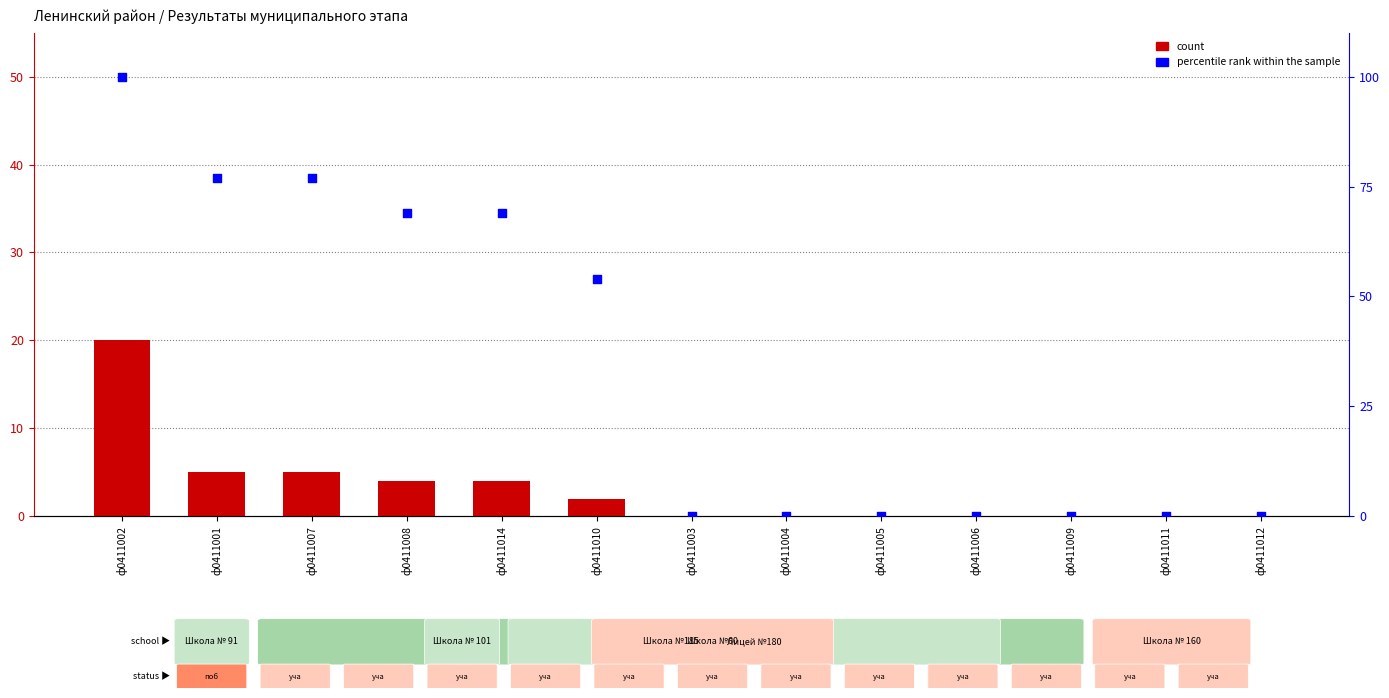

What are all the series names shown in the legend?

count, percentile rank within the sample